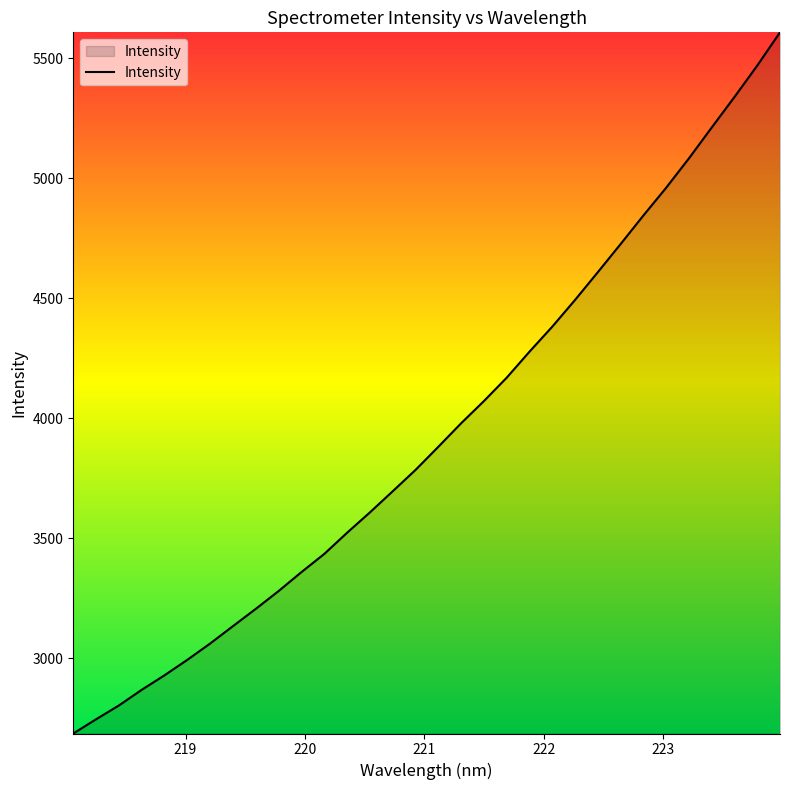

What is the difference between the maximum and minimum values?

2921.6